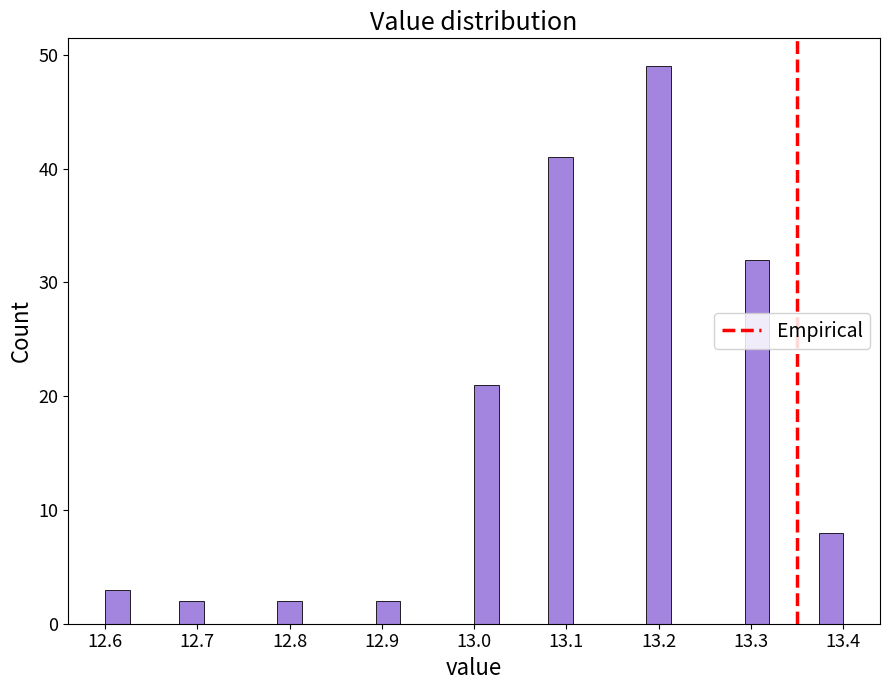

Read against the x-axis, roughly where is the centre of the tallest bar?

13.20